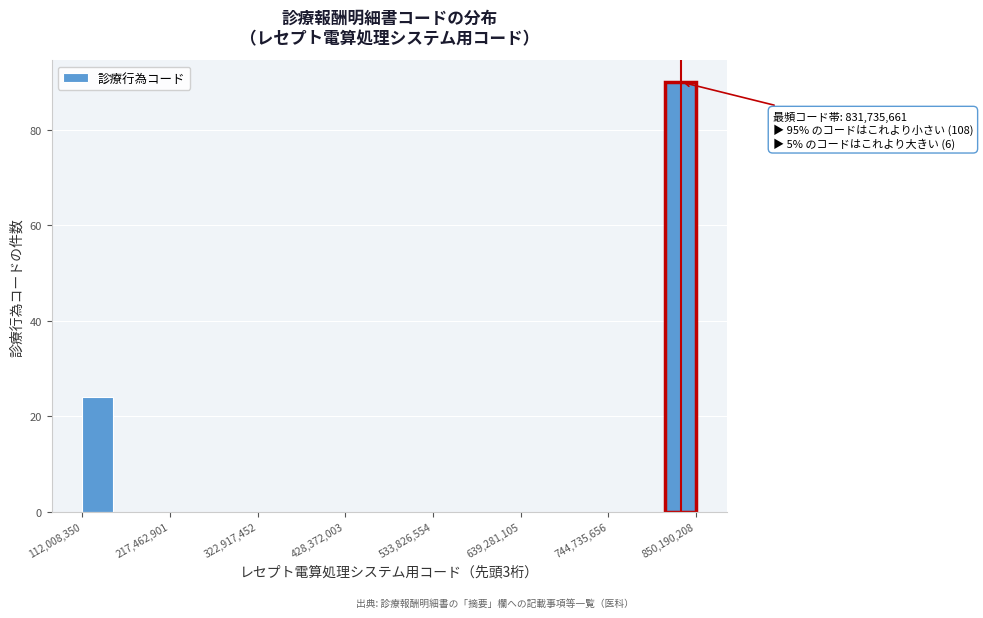

Read against the x-axis, roughly where is the centre of the tallest bar?

840000000